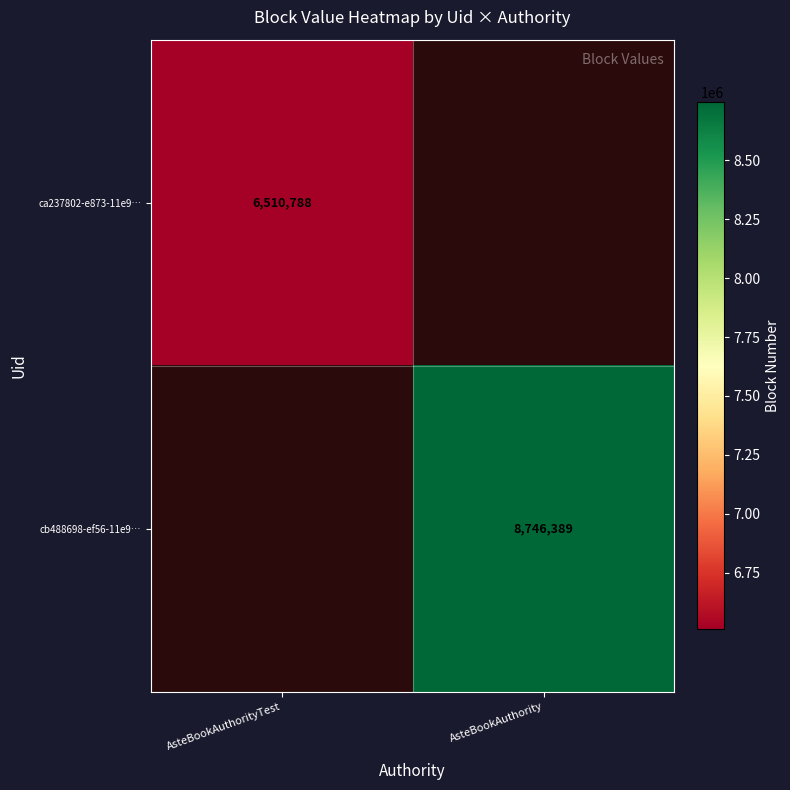

The value of ca237802-e873-11e9… at AsteBookAuthorityTest is 6510788. True or false?

True